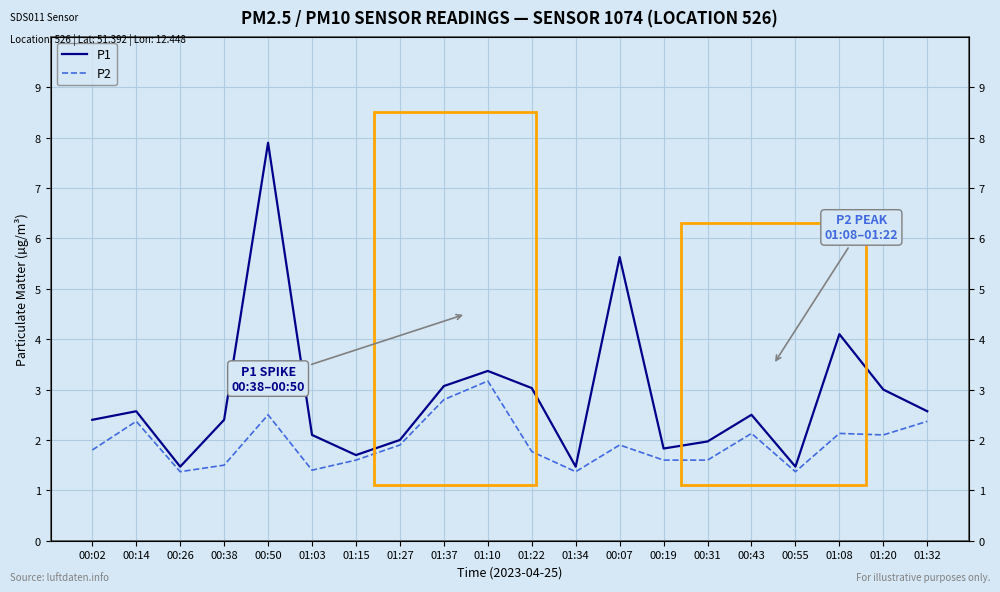

True or false: P1 and P2 intersect in this chart.

False